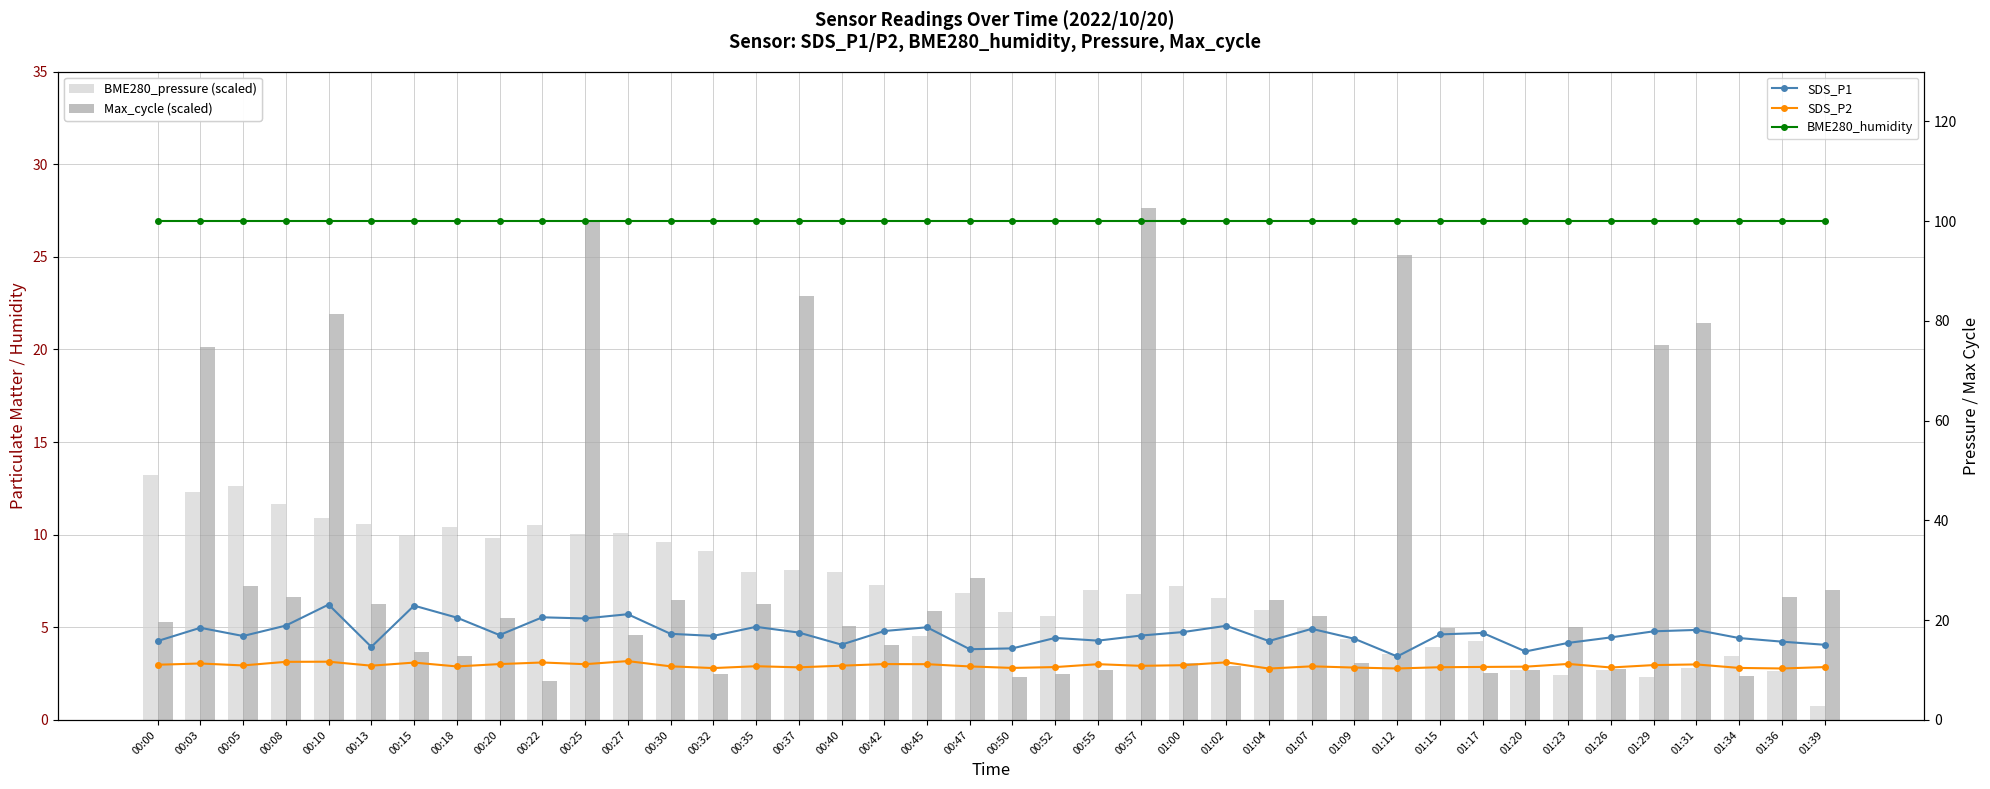

Where does the SDS_P1 series first go above 17?

00:03